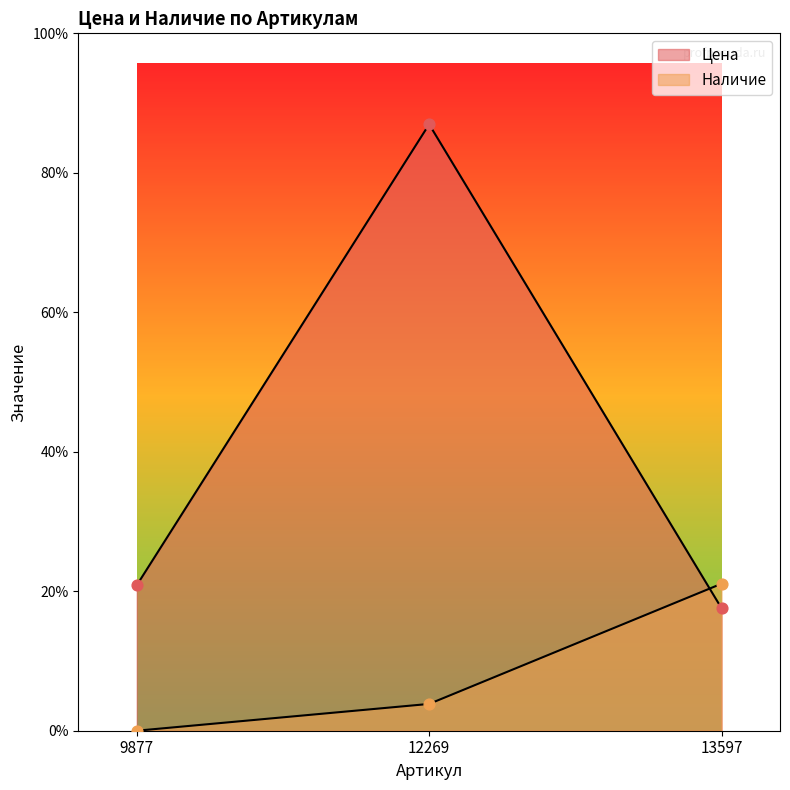

Which series has the largest total across all categories?

Цена